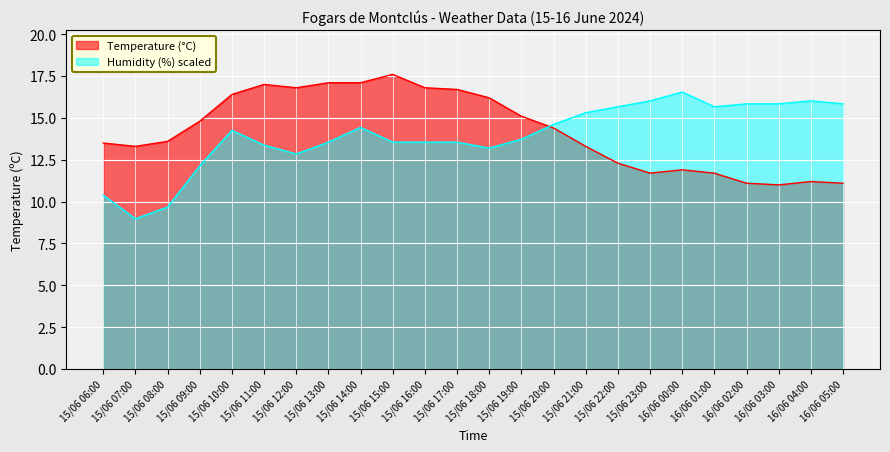

What is the value of the Humidity (%) point at the 1st from the left?

10.4